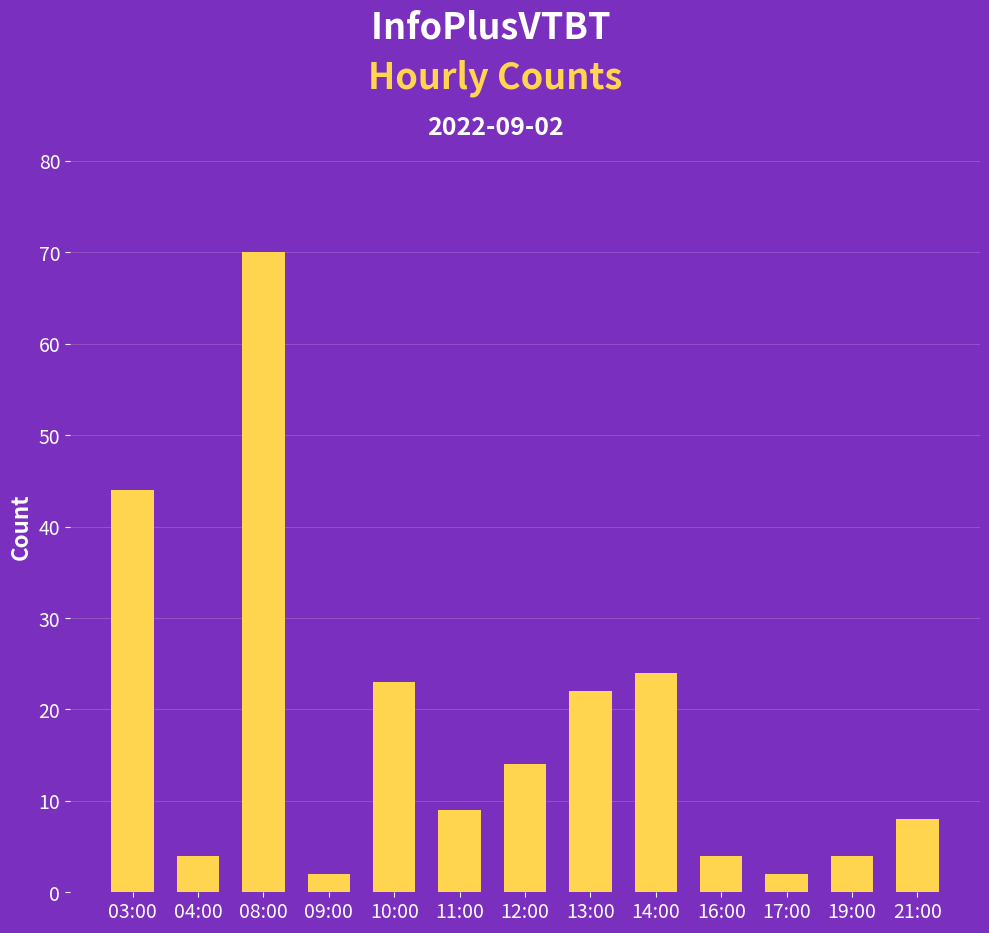

At which label does the data first exceed 9?

03:00